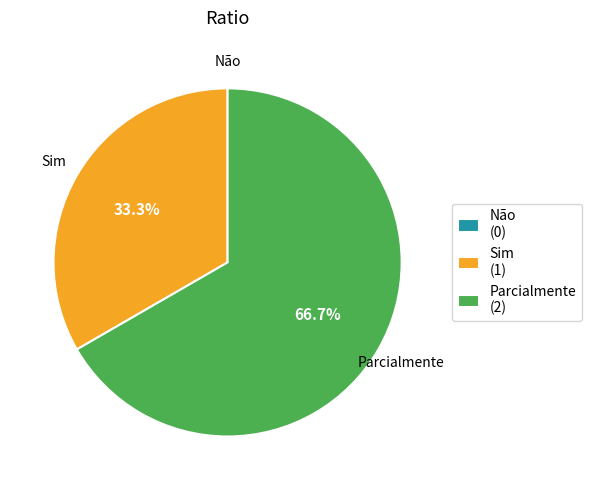

Is there a majority slice in this chart?

Yes